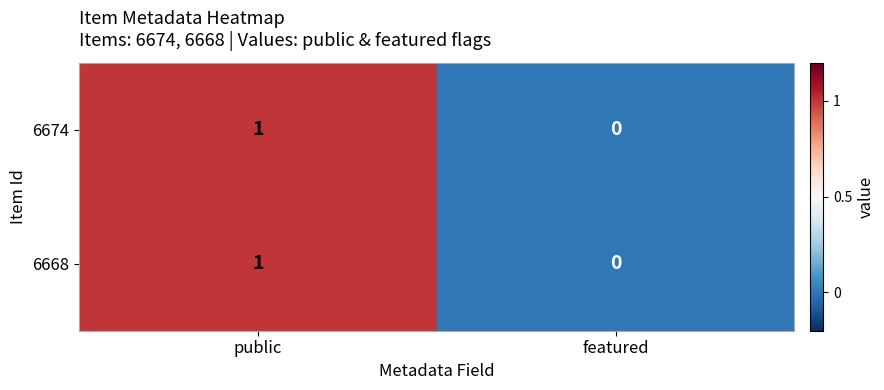

The 6668 series shows 0 at featured. True or false?

True